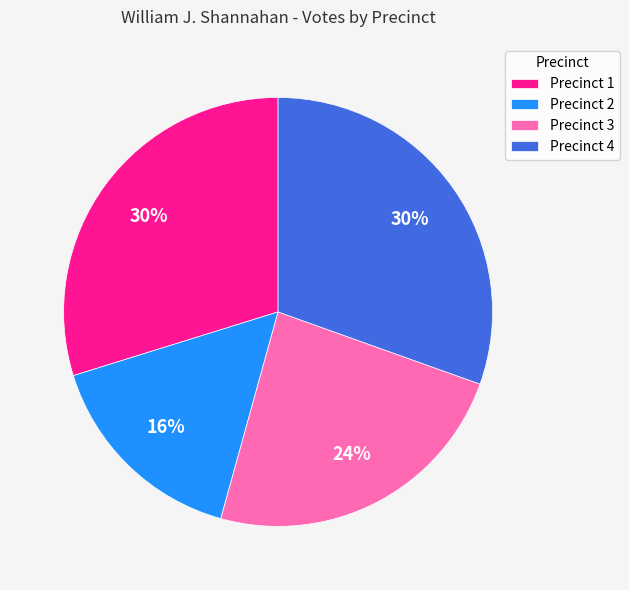

Count the number of slices in the pie.

4